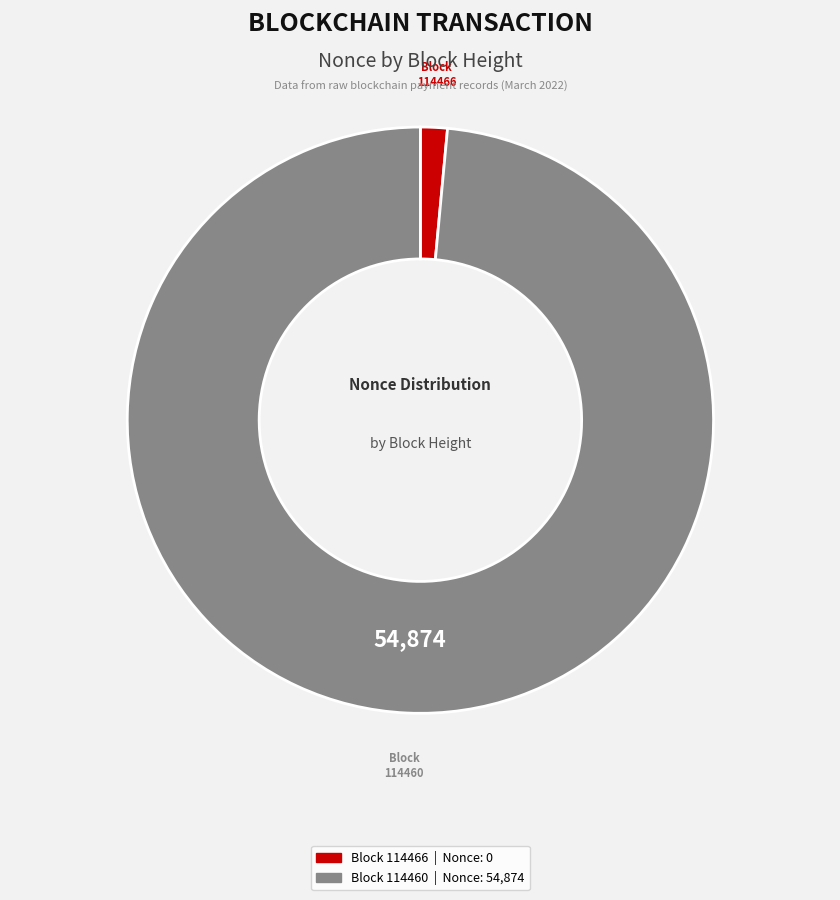

Does any single category account for the majority?

Yes